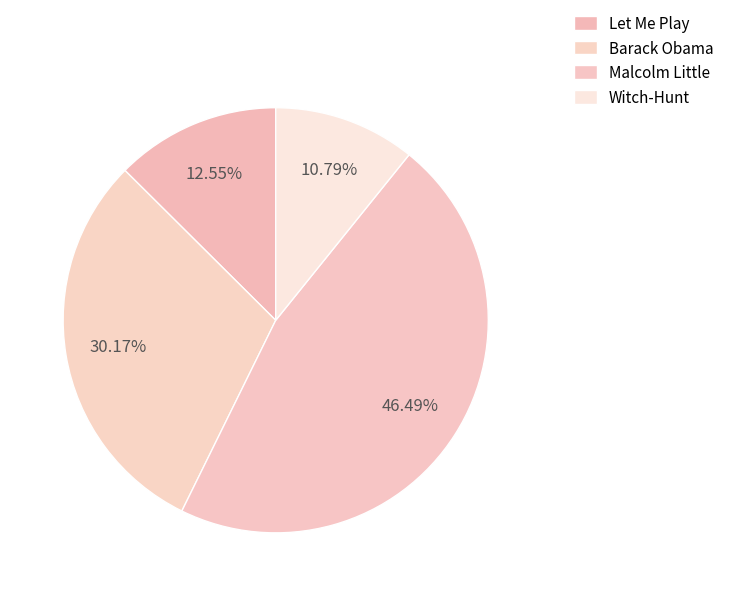

To the nearest percent, what is the difference between the largest and smallest slice percentages?

36%